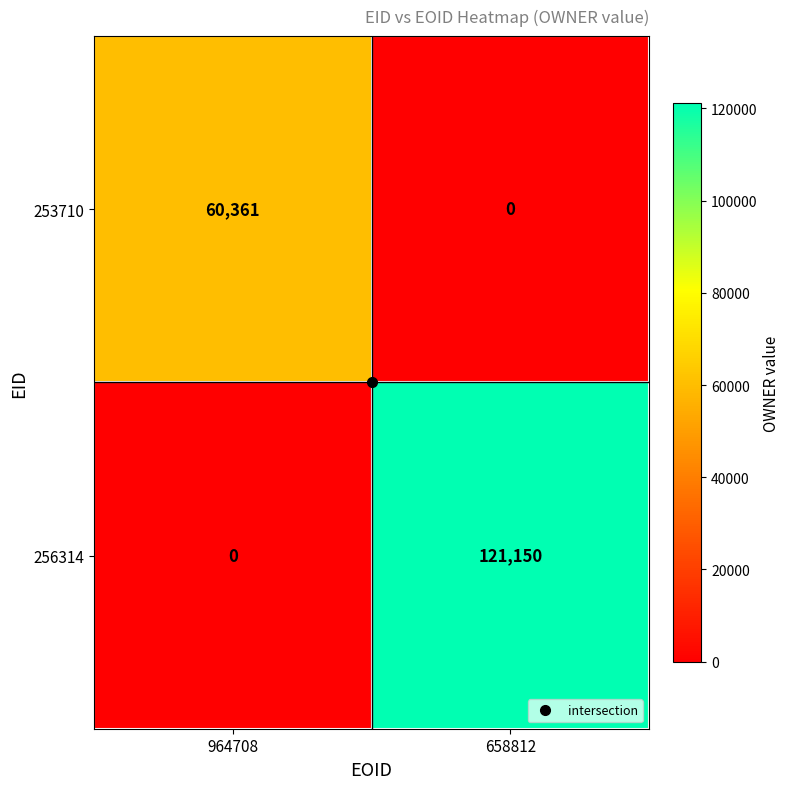

What is the difference between the 253710 values at 964708 and 658812?

60361